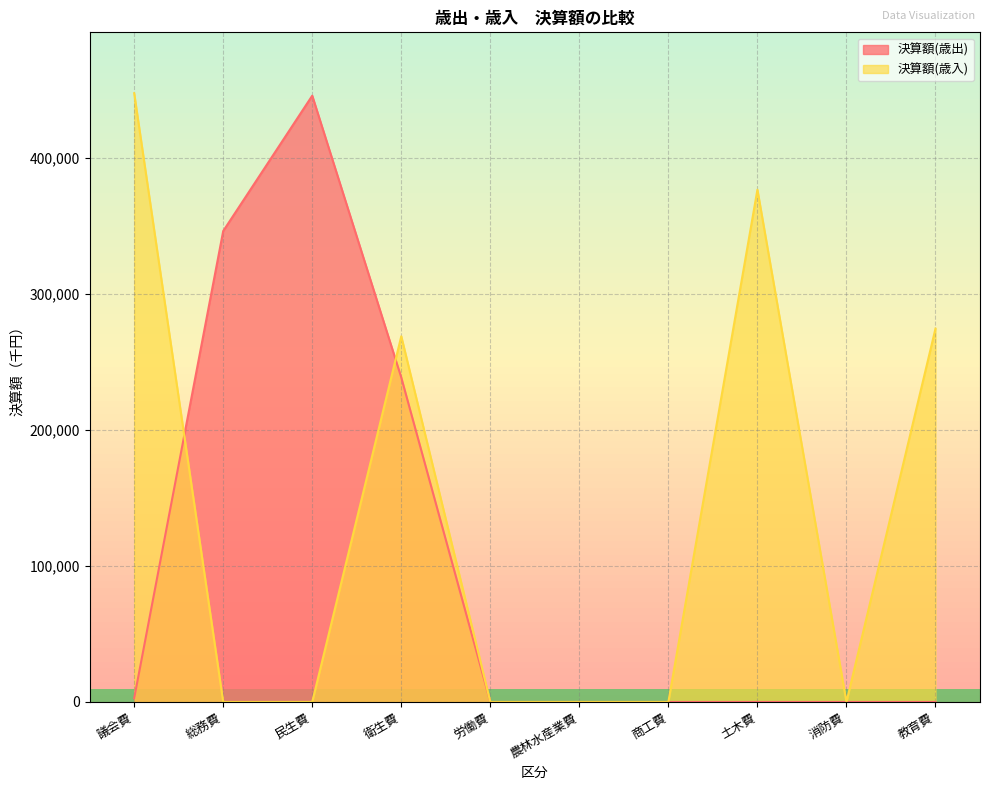

True or false: 決算額(歳入) has more than 2 interior local peaks.

False